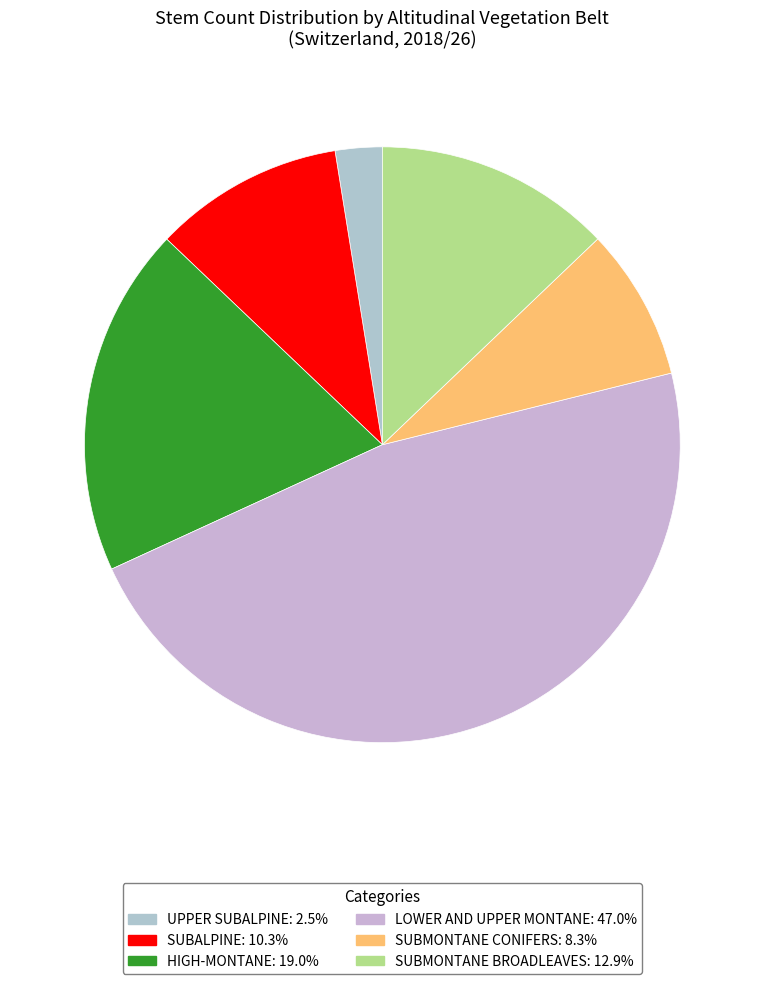

Does any single category account for the majority?

No